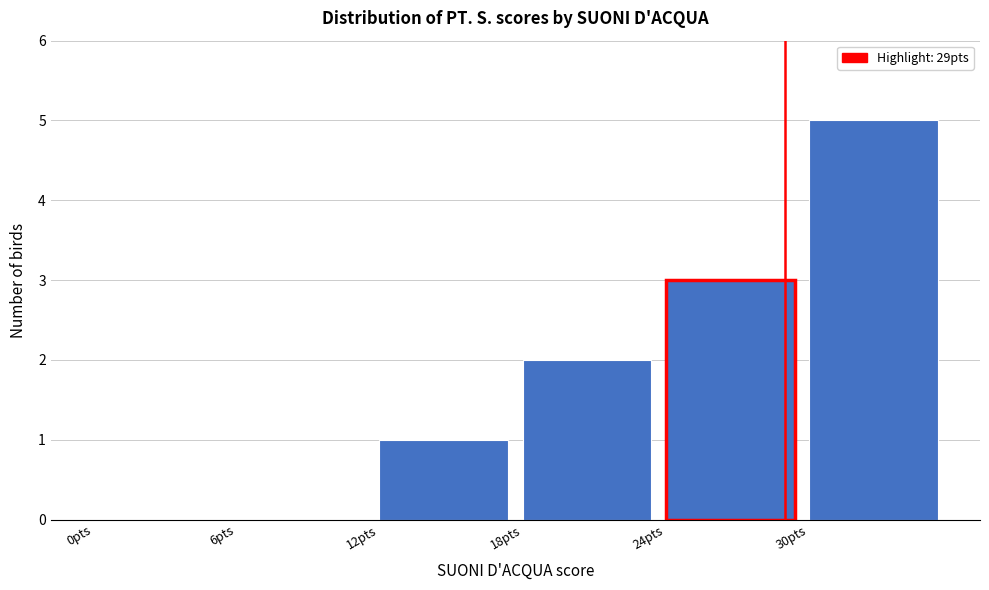

Reading left to right, list every bar in this chart as the range it spans on the x-axis followed by its height. The values are not printed on the chart, so give them approximately, as read against the axis.

0 to 6: 0
6 to 12: 0
12 to 18: 1
18 to 24: 2
24 to 30: 3
30 to 36: 5